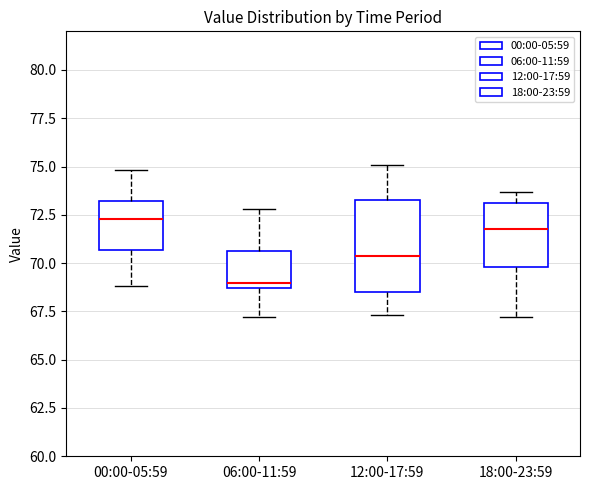

Which box is the tallest, from its lower edge to its upper edge?

12:00-17:59